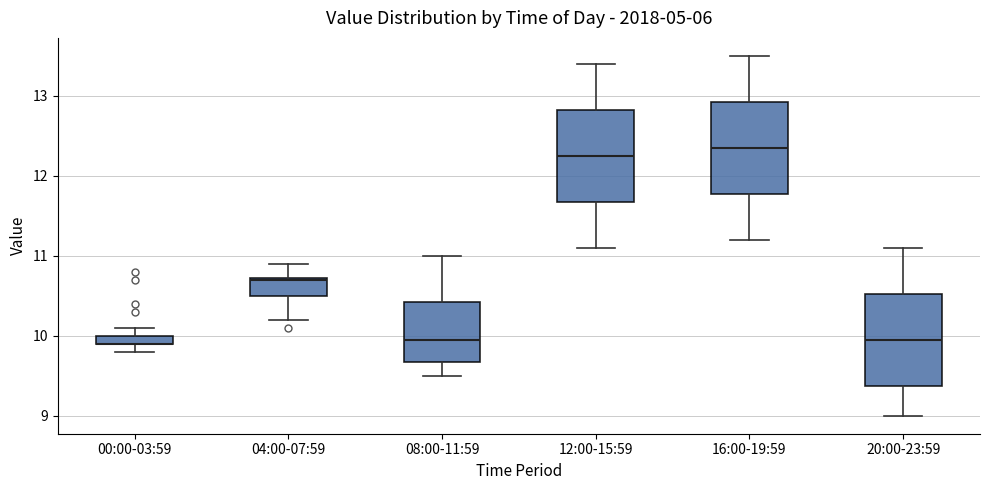

Where does the median line of the box for 08:00-11:59 sit on the y-axis? The values are not printed on the chart, so give them approximately, as read against the axis.

10.0